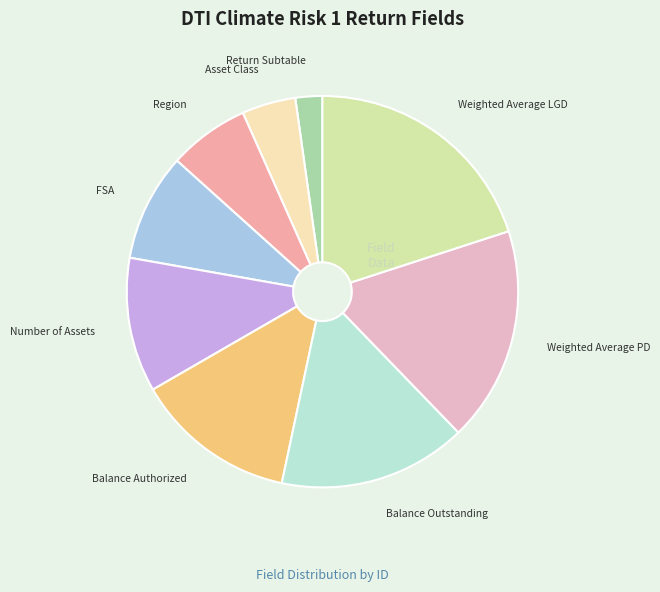

Is the sum of Number of Assets and Weighted Average LGD greater than half?

No